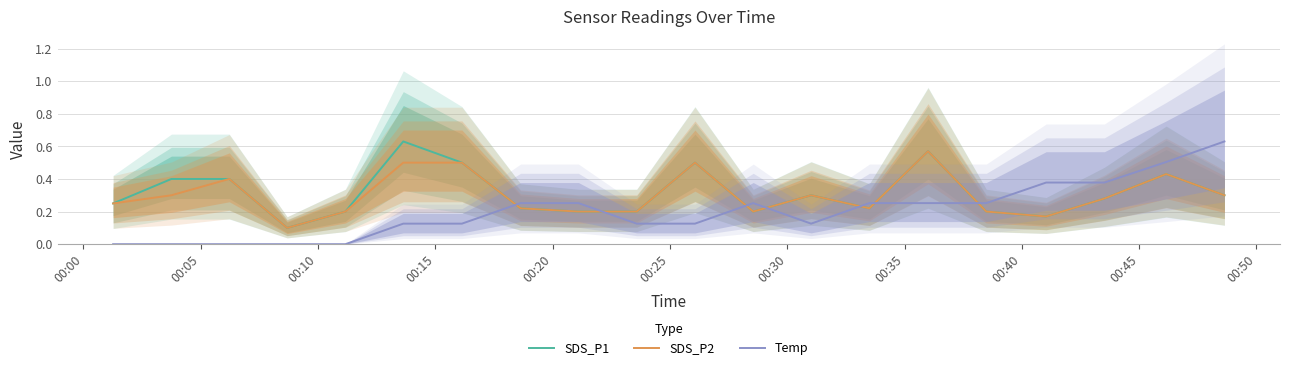

Rank the series by their maximum value, from highest to lowest.

SDS_P1, Temp, SDS_P2